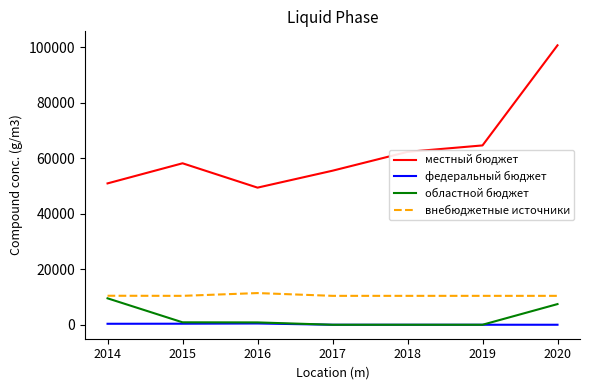

Which series has the widest spread of values?

местный бюджет